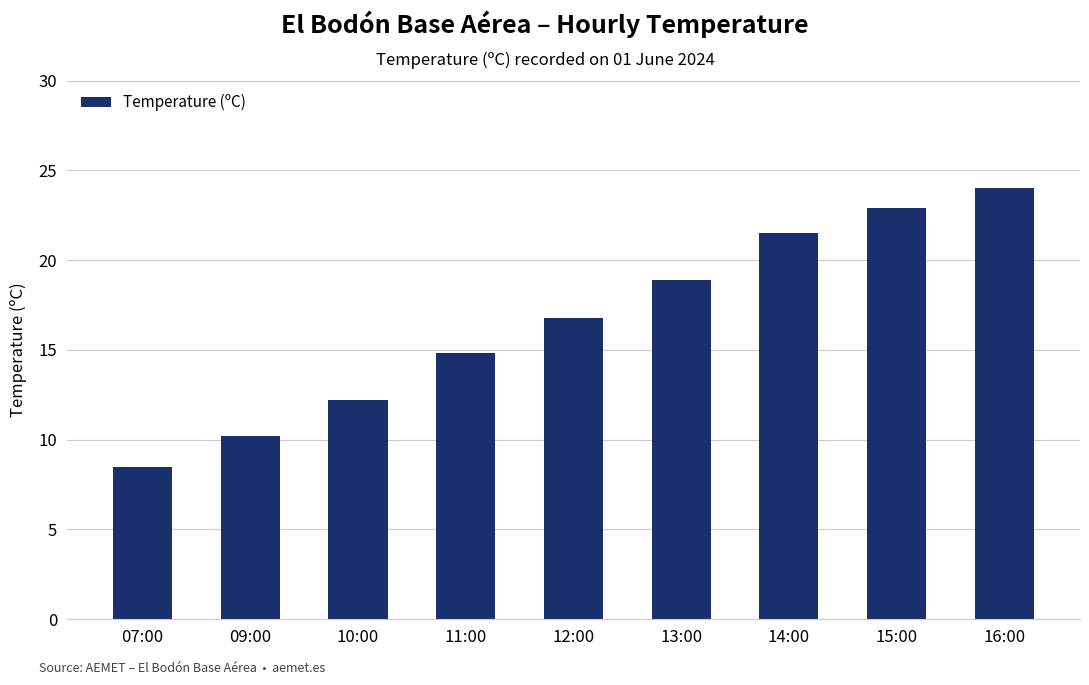

List the labels in order of value, smallest first.

07:00, 09:00, 10:00, 11:00, 12:00, 13:00, 14:00, 15:00, 16:00